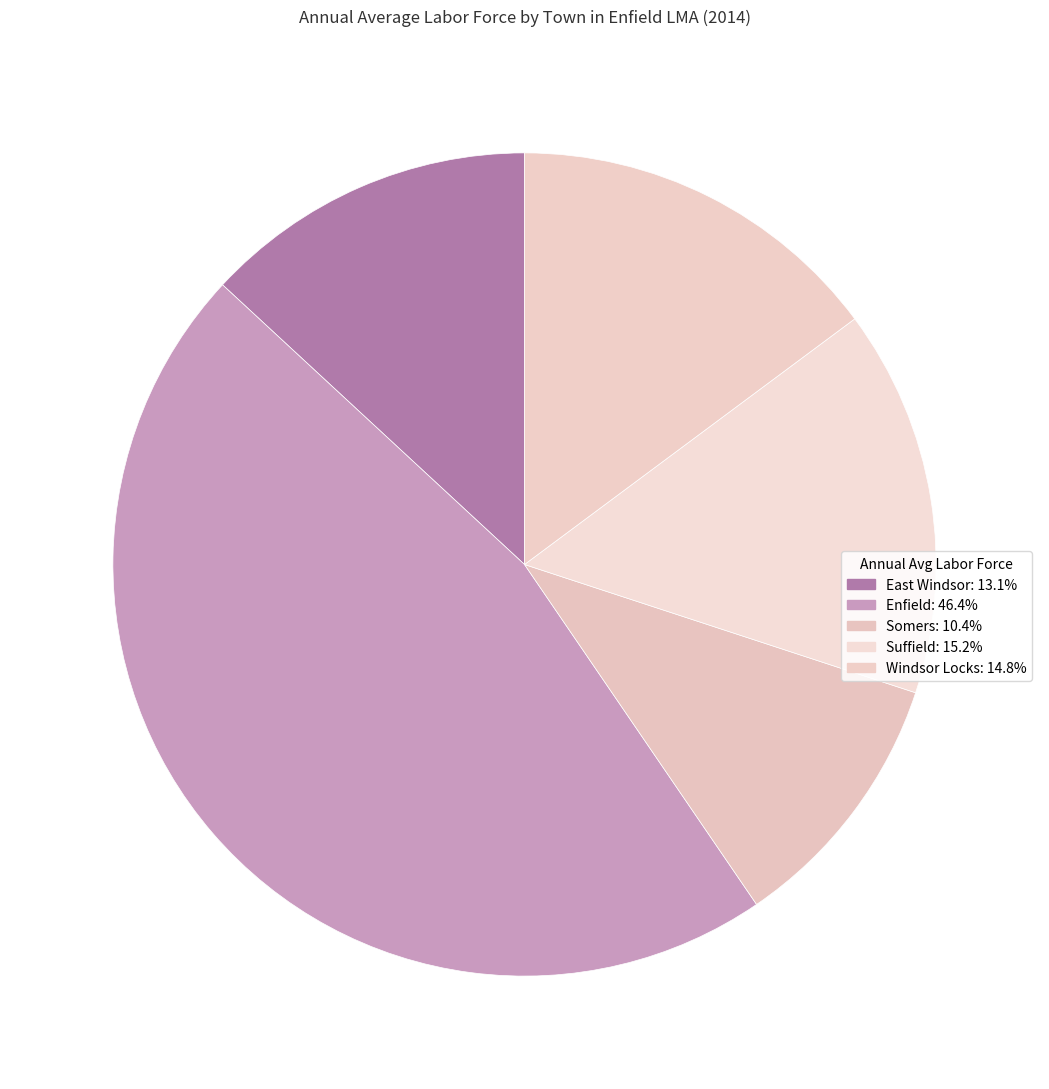

True or false: Windsor Locks accounts for 3% of the total.

False